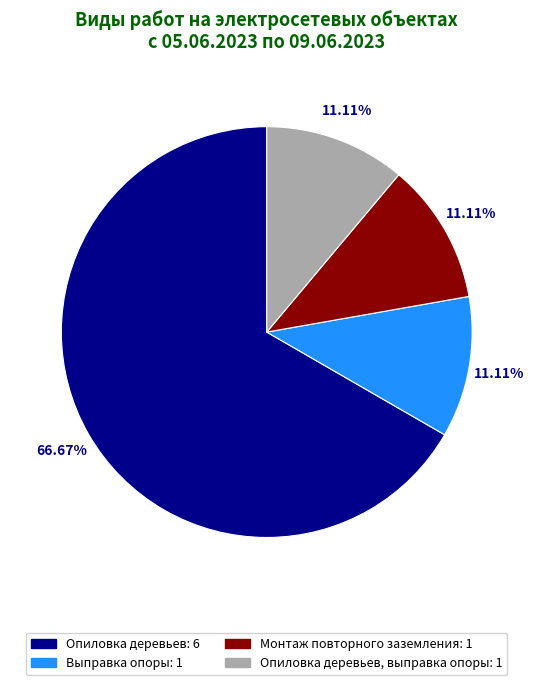

Count the number of slices in the pie.

4